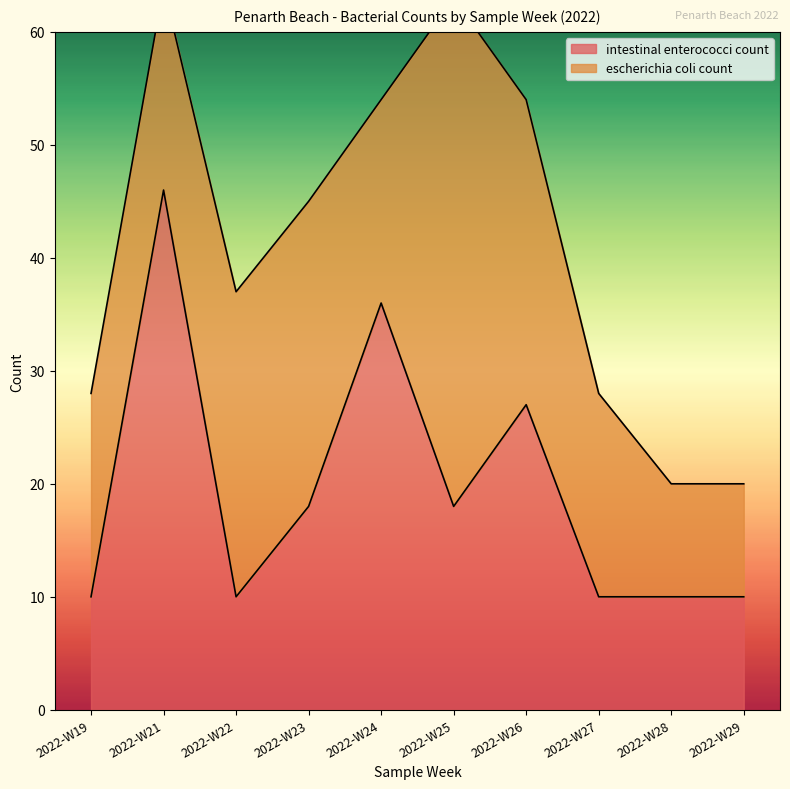

The chart shows a value of 36 at 2022-W24. True or false?

True